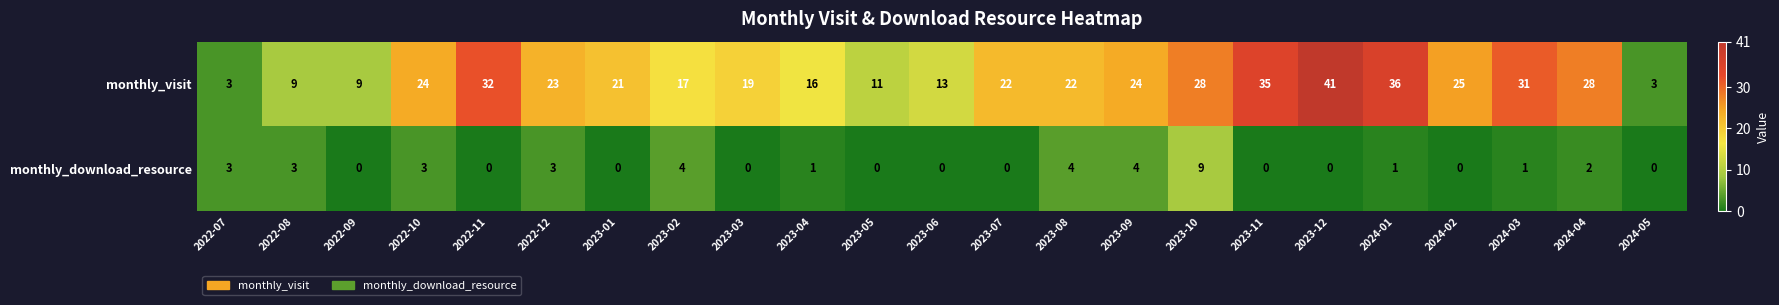

Count the number of data series in this chart.

2